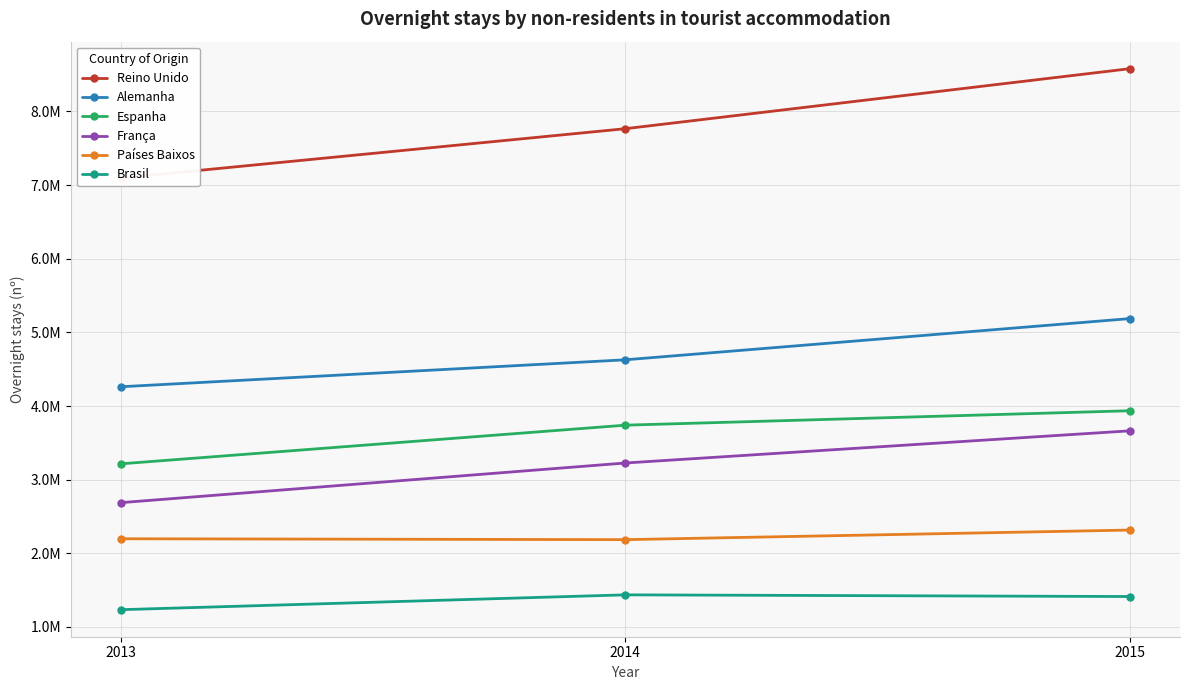

List the labels in order of França value, smallest first.

2013, 2014, 2015